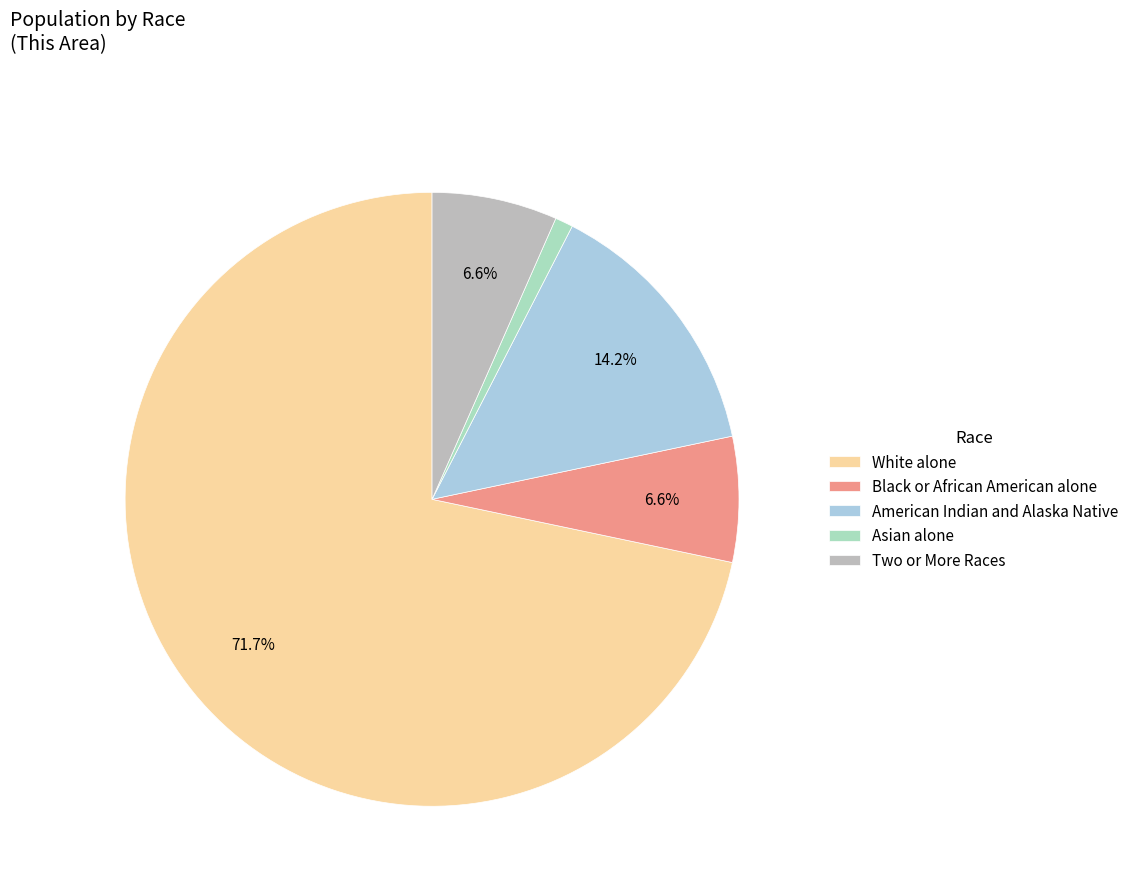

Is White alone the majority of the pie?

Yes